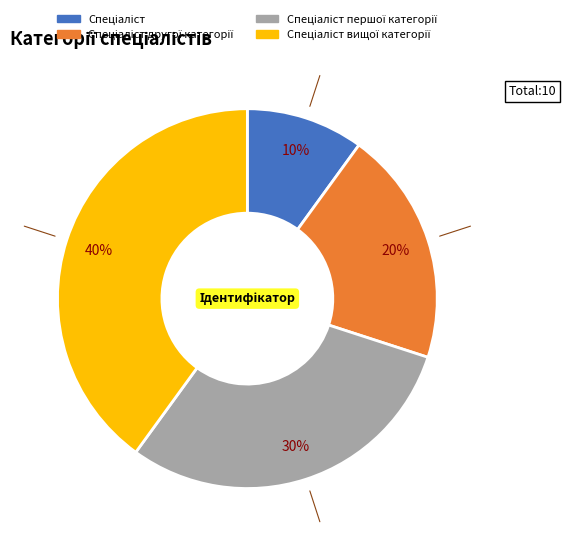

To the nearest percent, what is the difference between the largest and smallest slice percentages?

30%